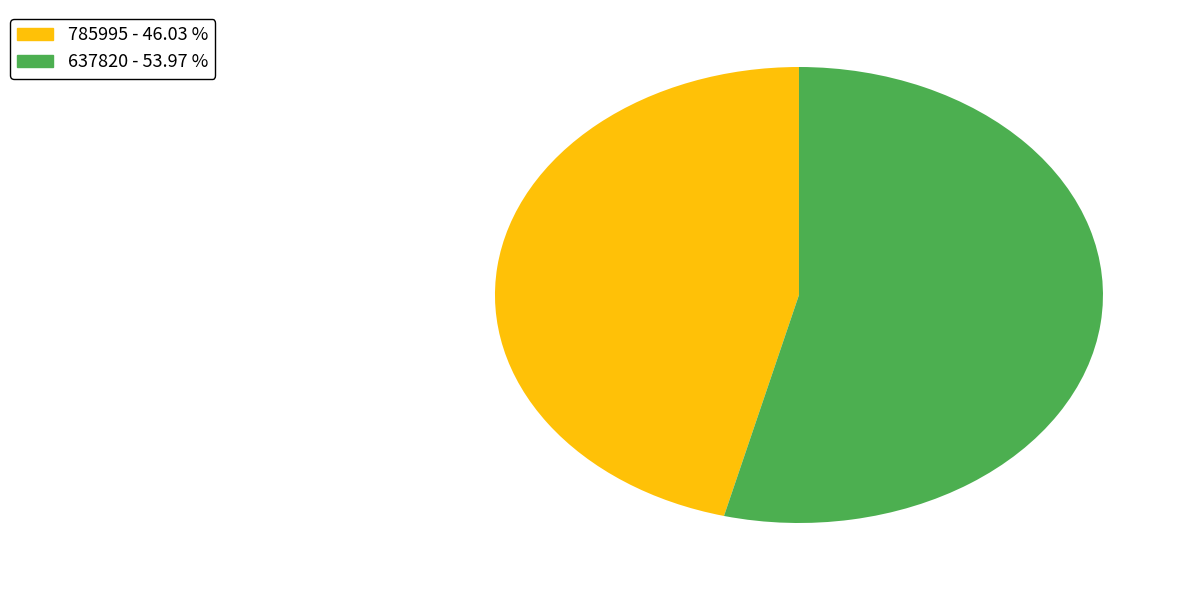

What is the largest slice in the pie chart?

637820